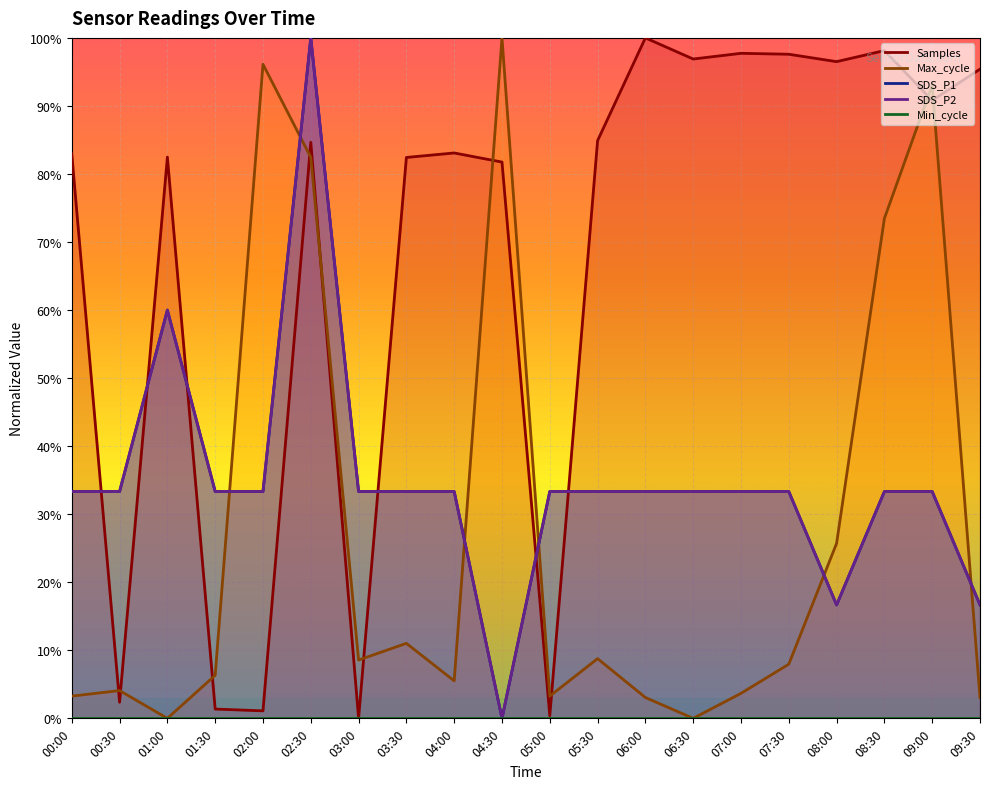

What is the difference between the highest and lowest values at 01:00?

0.8